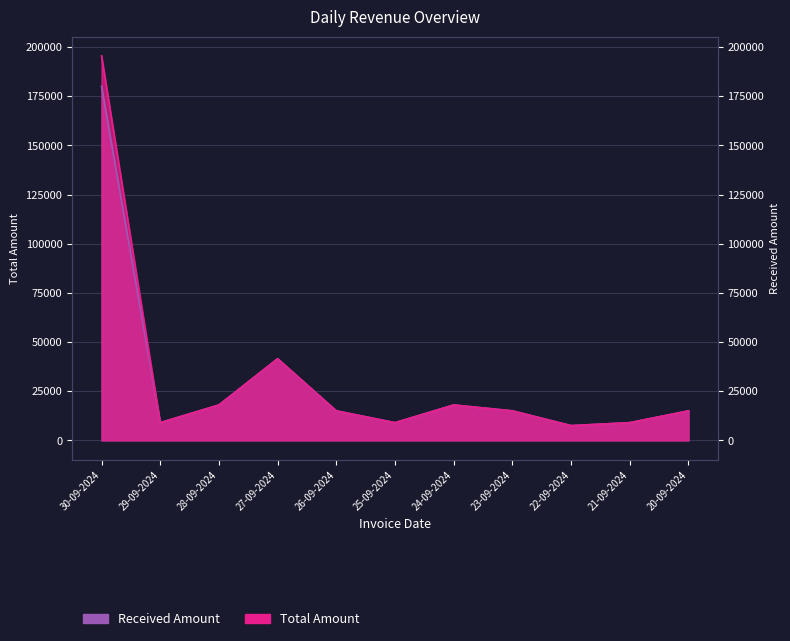

What is the difference between the maximum and second lowest values in the Received Amount series?

171000